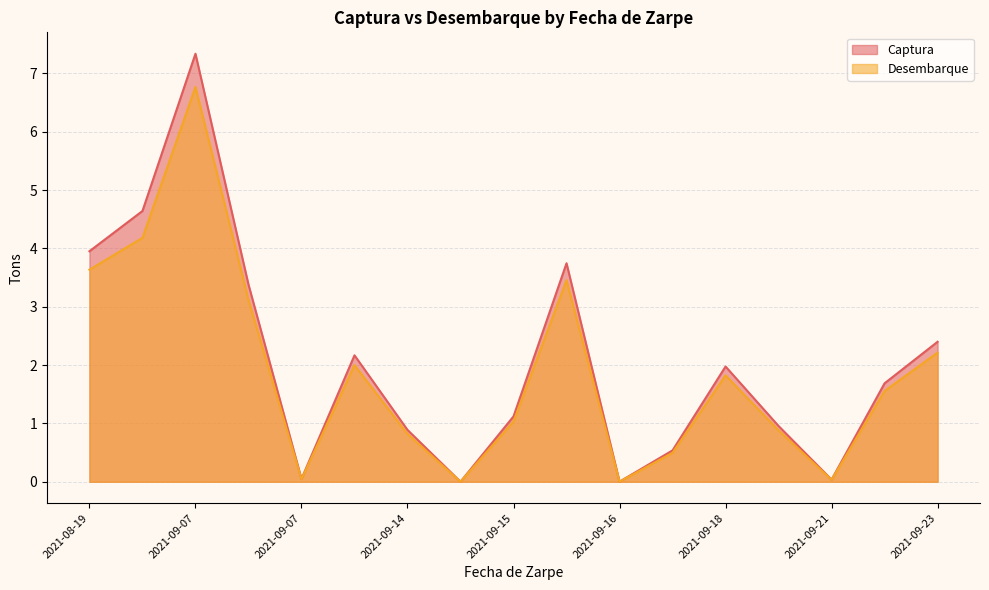

The value of Desembarque at 2021-09-15 is 1.4. True or false?

False